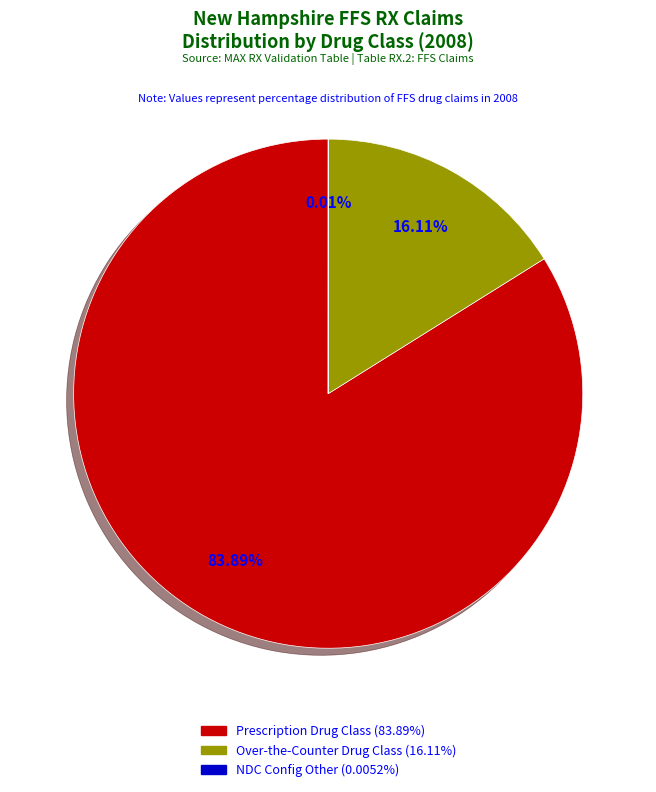

Does any single category account for the majority?

Yes